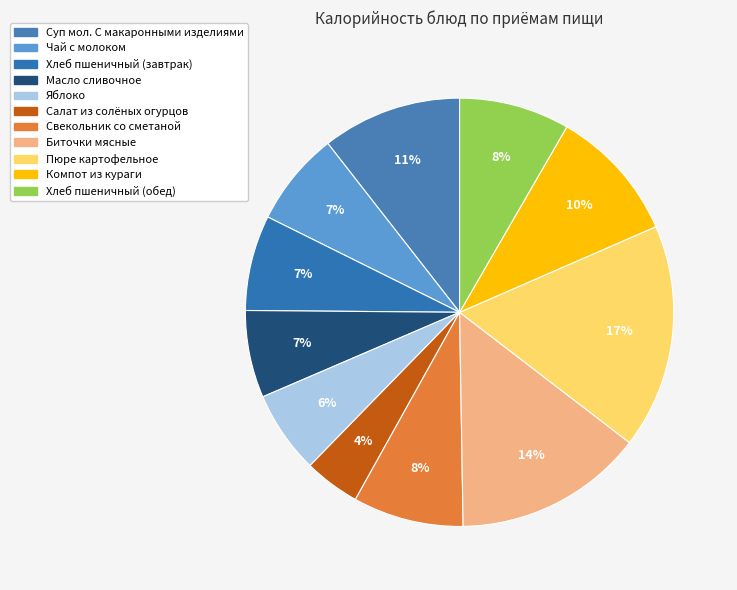

To the nearest percent, what is the difference between the largest and smallest slice percentages?

13%